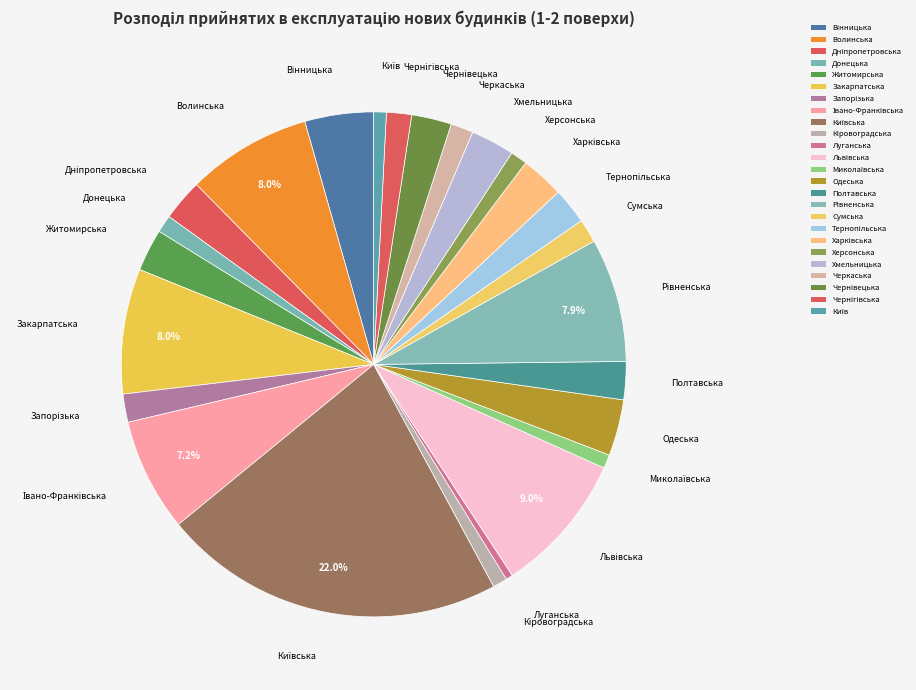

How many segments does this pie chart have?

25